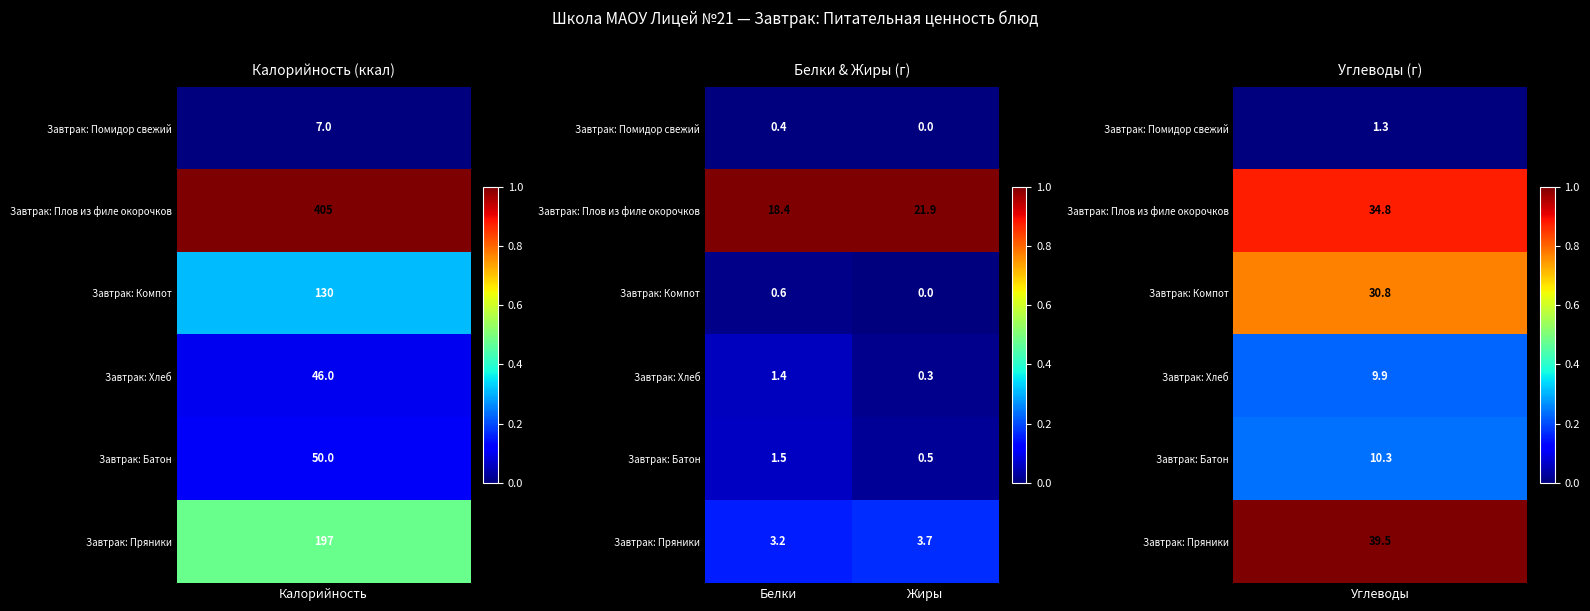

Is the value of Завтрак: Компот at Белки greater than the value of Завтрак: Пряники at Белки?

No